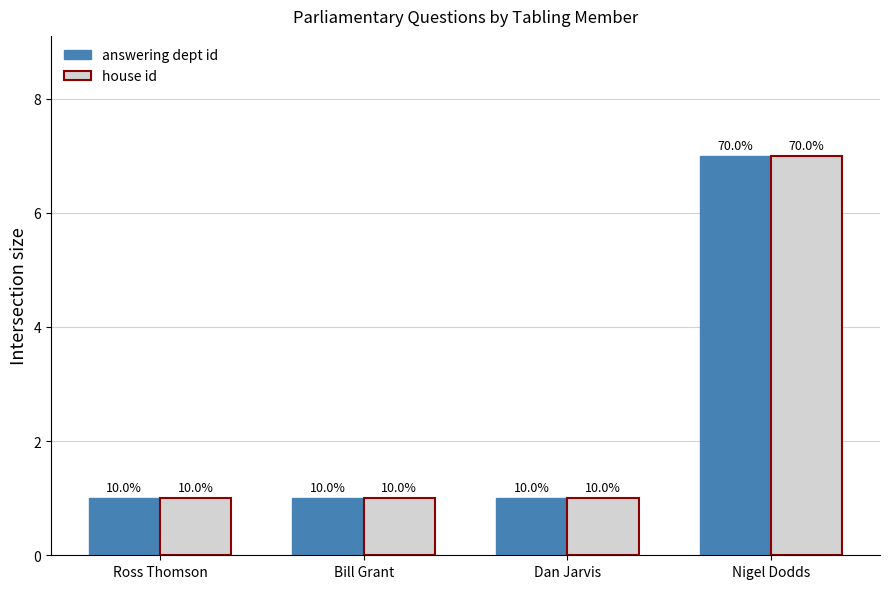

What are all the series names shown in the legend?

answering dept id, house id